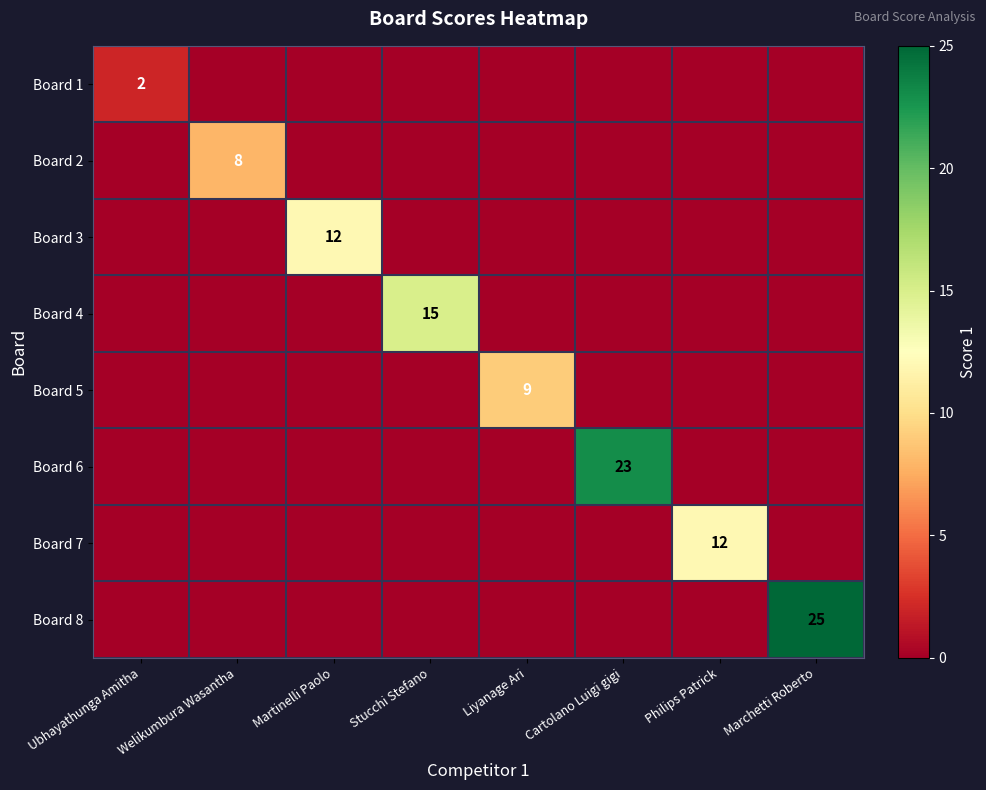

Count the number of categories in the chart.

8